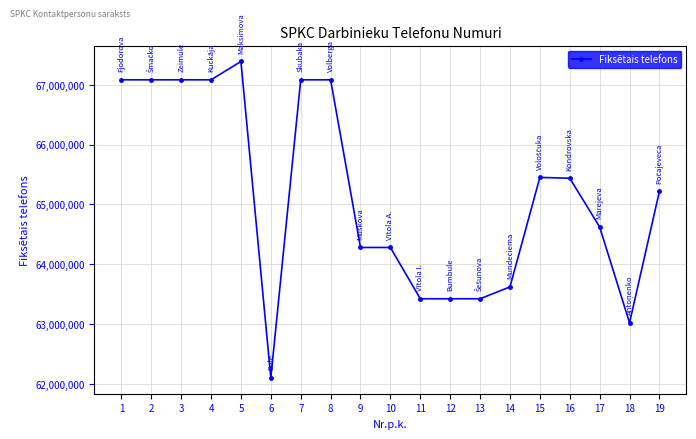

Is this an area chart (filled region under the line)?

No